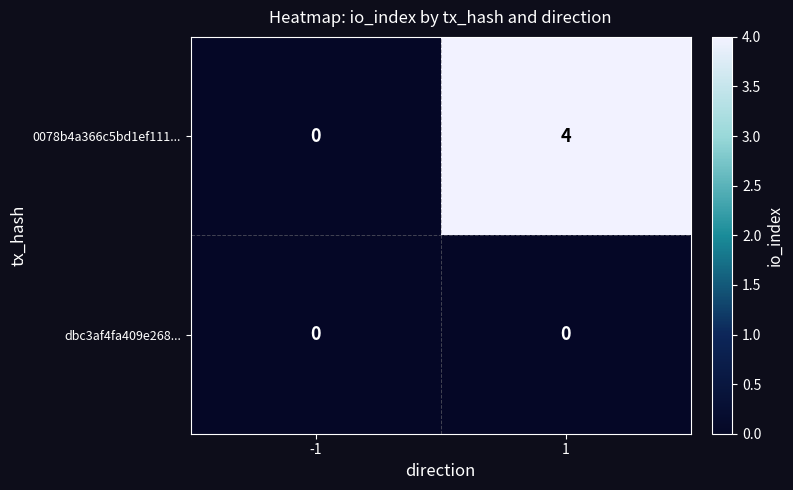

Which series changed the most between -1 and 1?

0078b4a366c5bd1ef111...